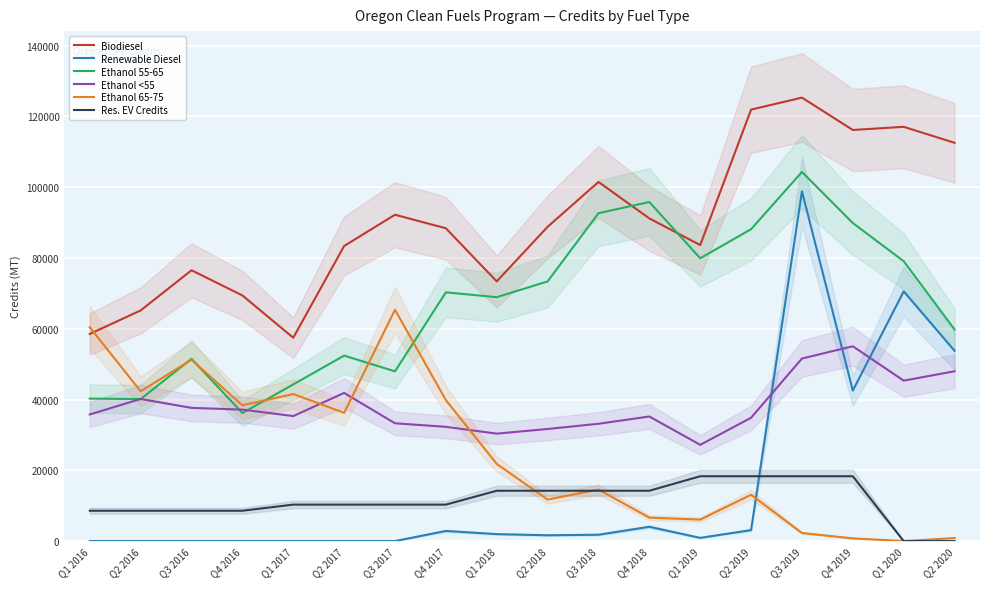

The value of Ethanol 65-75 at Q1 2019 is 10920. True or false?

False